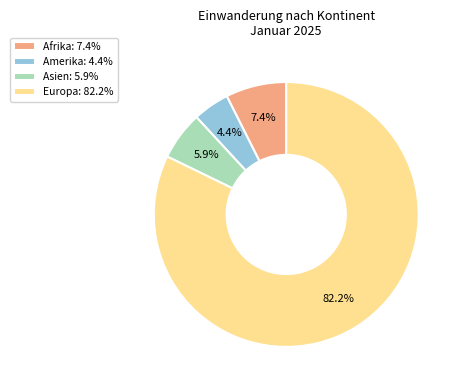

Combined, do Asien: 5.9% and Europa: 82.2% account for over 50%?

Yes